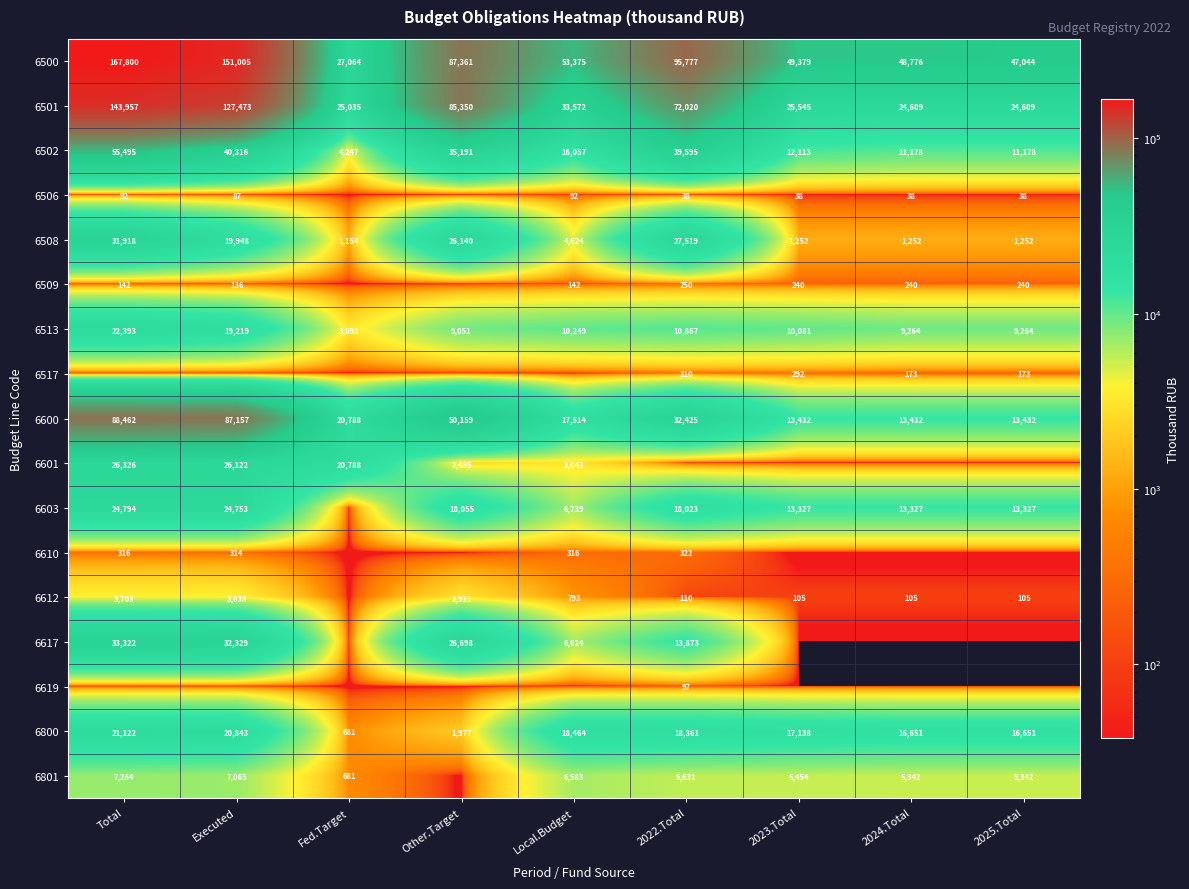

Is it true that 6800 equals 681 at Fed.Target?

True